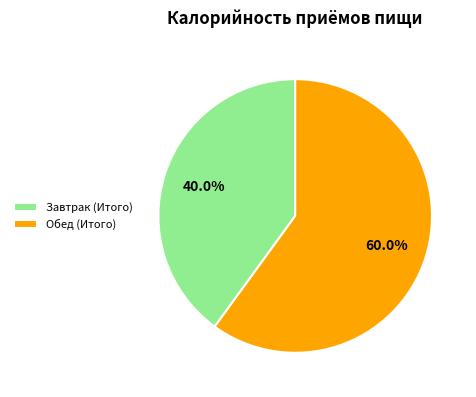

Approximately how many times larger is the value at Завтрак (Итого) compared to Обед (Итого)?

0.7